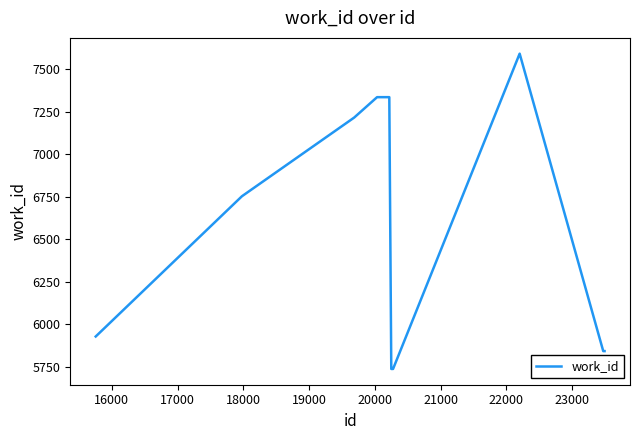

What is the difference between the maximum and minimum values?

1855